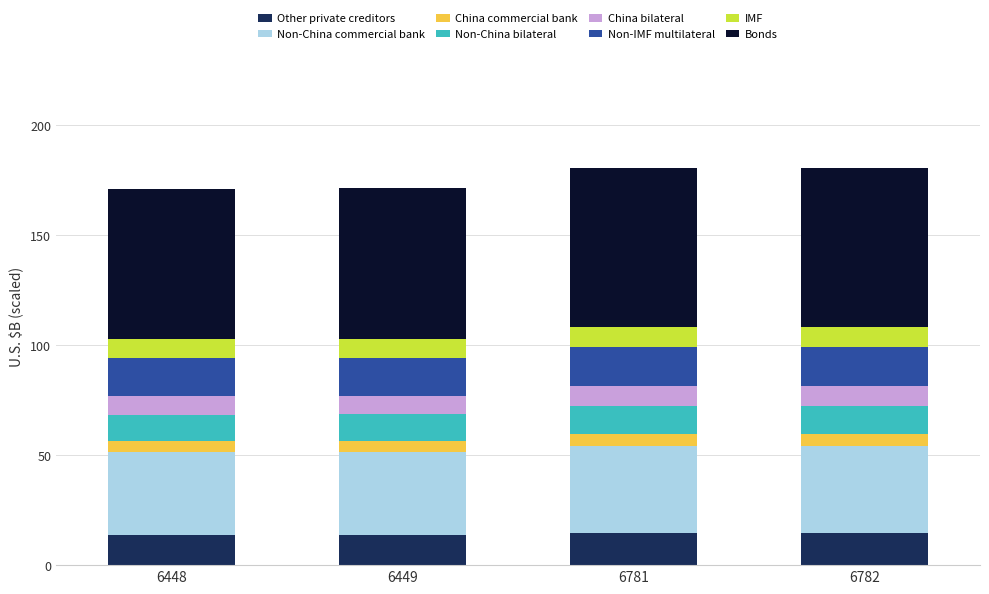

How many categories are shown in the chart?

4